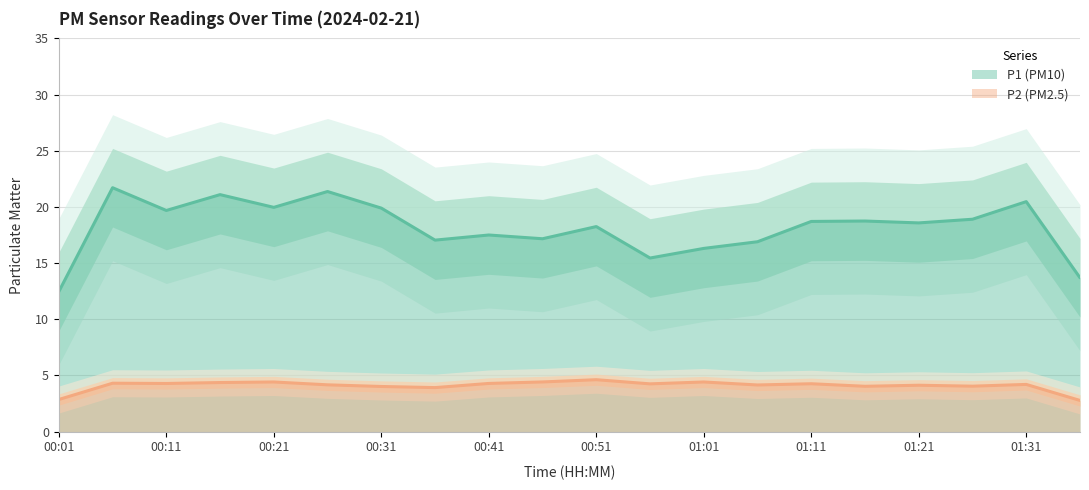

True or false: P1 and P2 cross at least once.

False